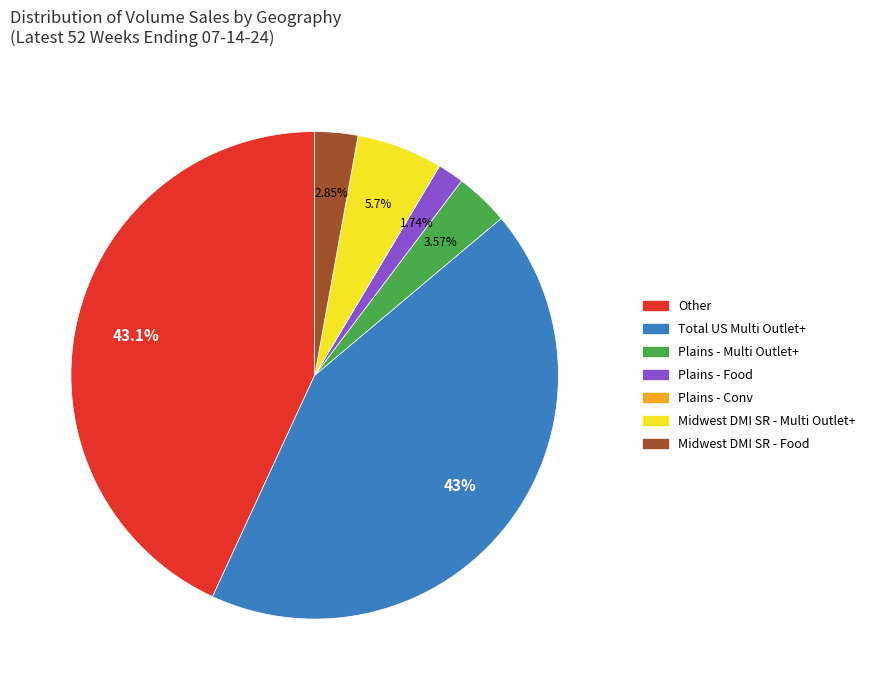

Is there any slice that represents more than half of the pie?

No